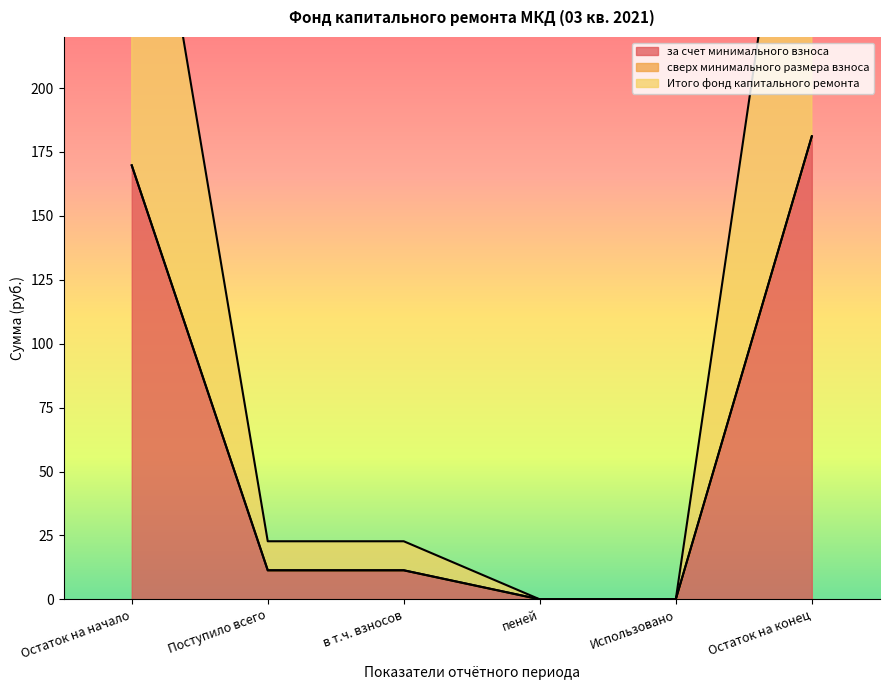

Rank the categories by Итого фонд капитального ремонта value from highest to lowest.

Остаток на конец, Остаток на начало, Поступило всего, в т.ч. взносов, пеней, Использовано